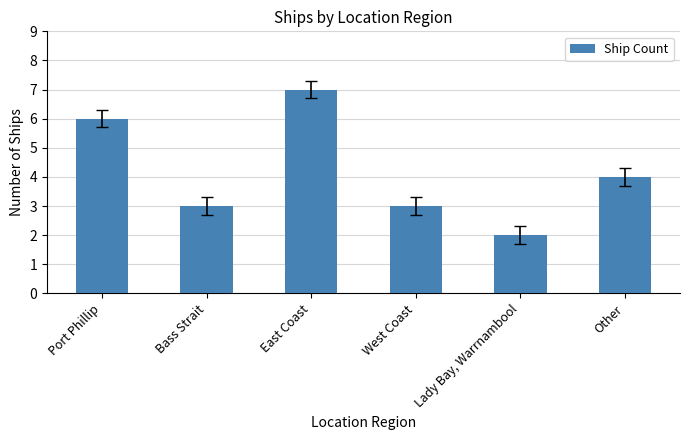

True or false: the data shows 7 at East Coast.

True